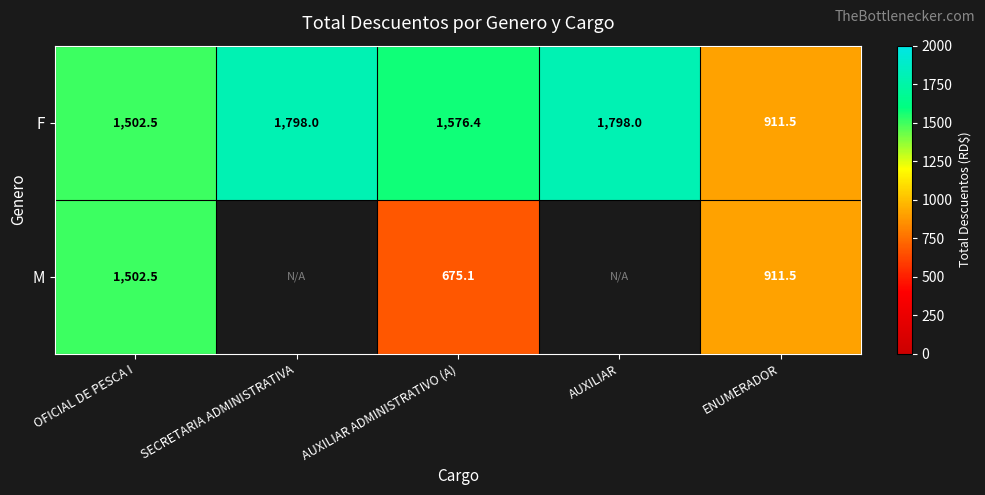

What is the difference between the maximum and second lowest values in the F series?

295.5